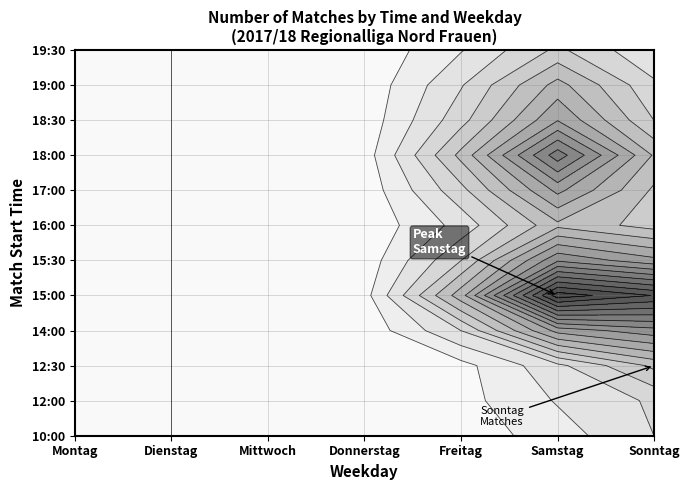

What is the total value across all series at 19:00?

7